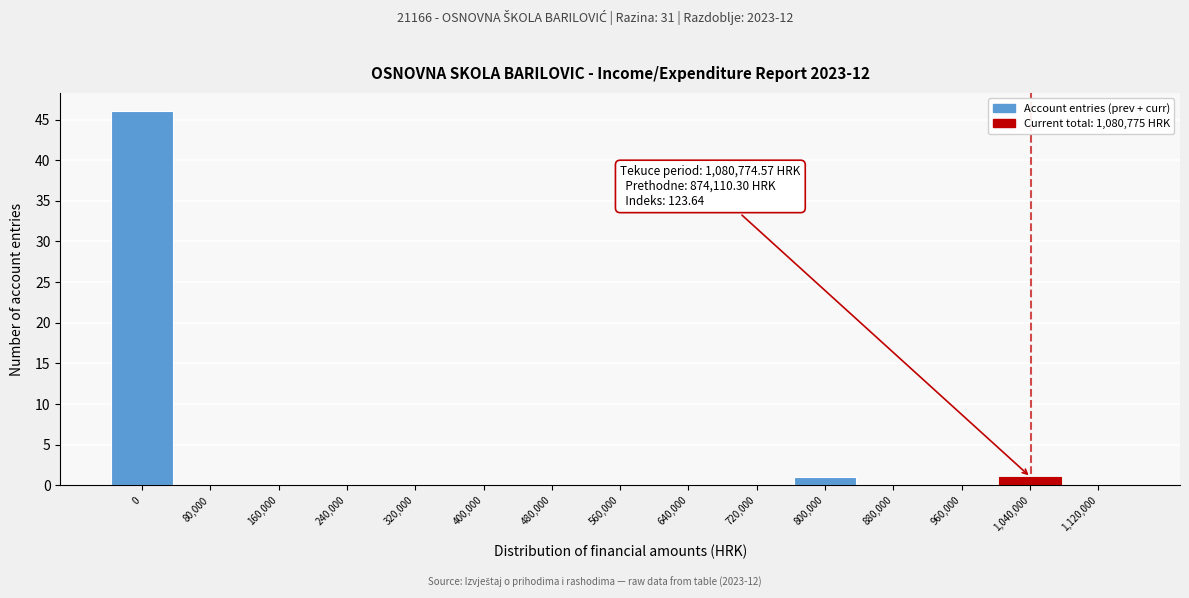

Reading left to right, extract all data points from this chart.

0=46	80,000=0	160,000=0	240,000=0	320,000=0	400,000=0	480,000=0	560,000=0	640,000=0	720,000=0	800,000=1	880,000=0	960,000=0	1,040,000=1	1,120,000=0